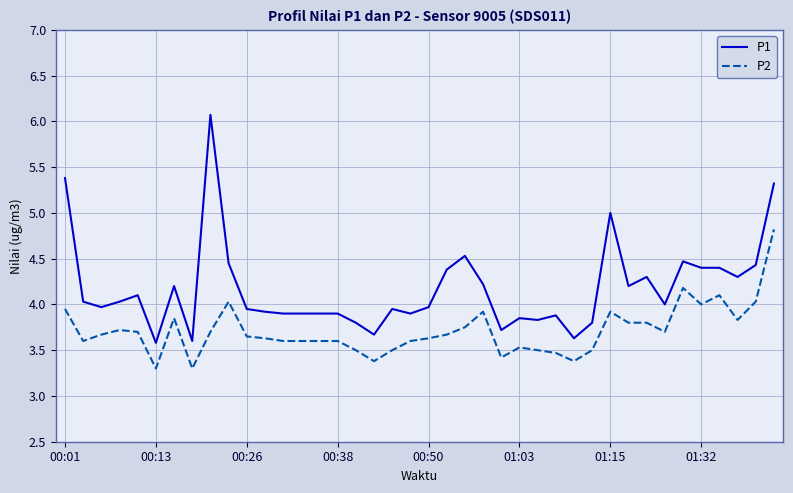

Which series has the largest total across all categories?

P1